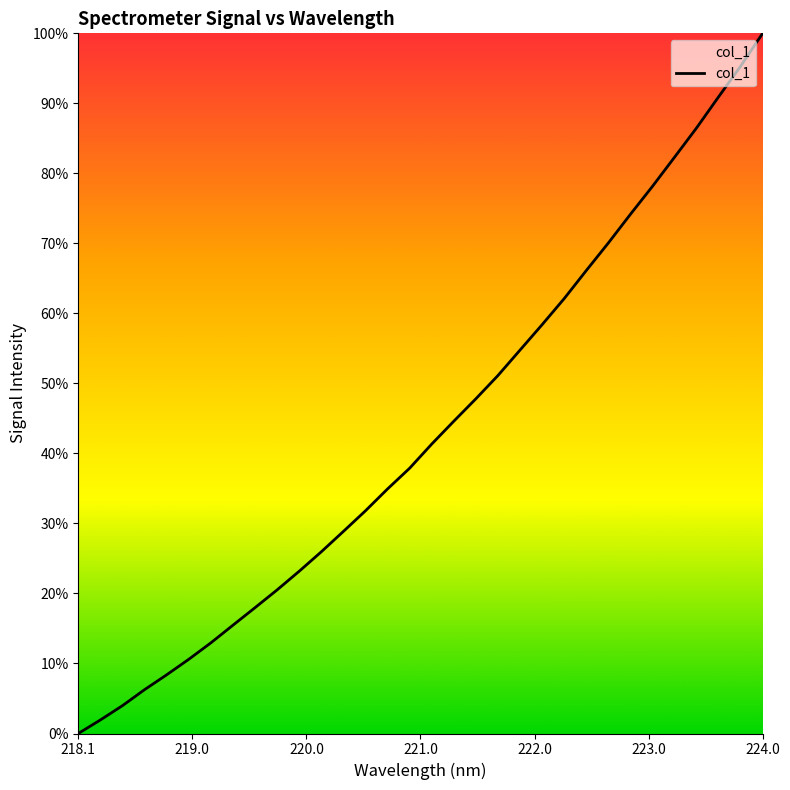

What is the difference between the maximum and minimum values?

100.0